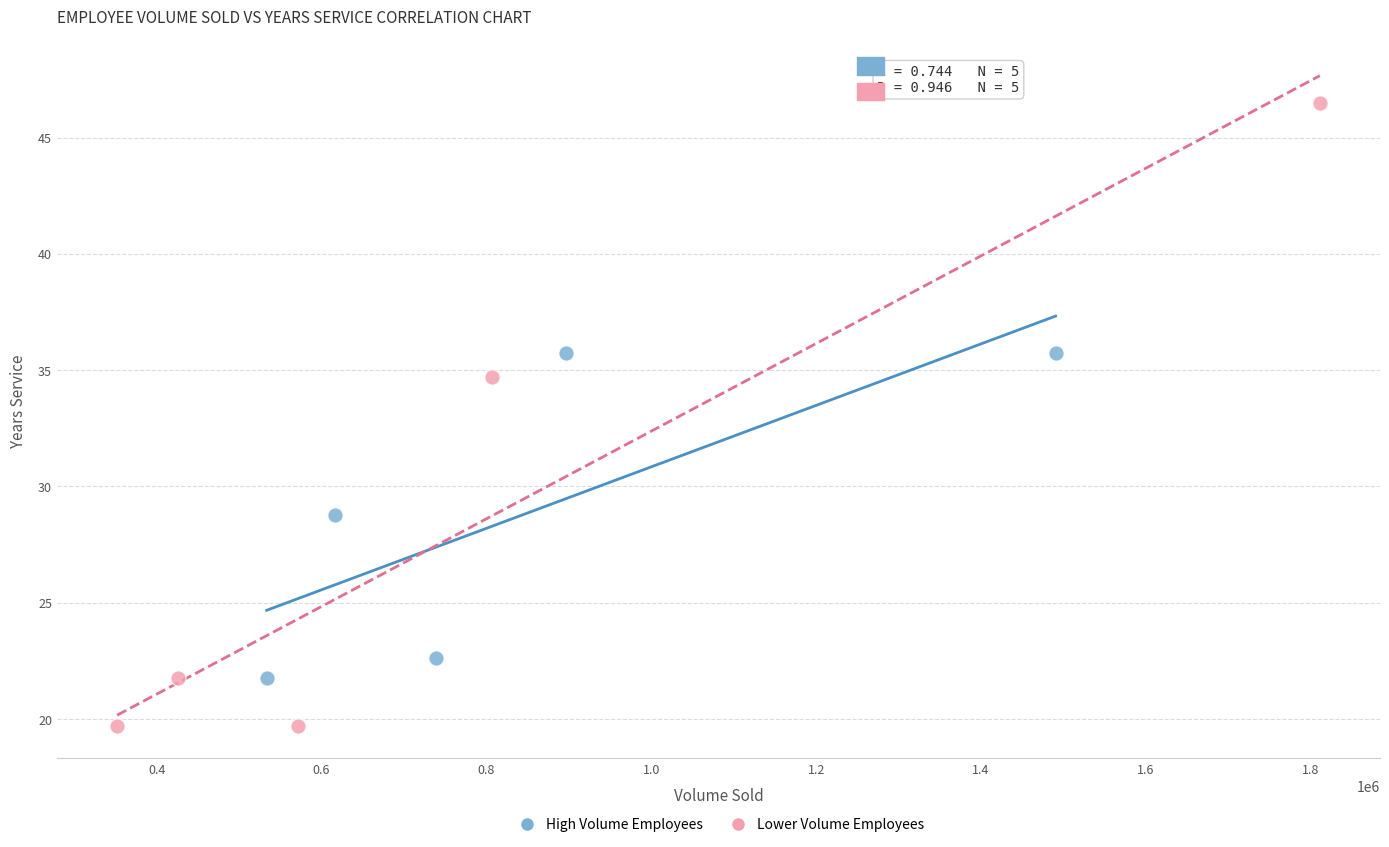

Which series has the largest Y range (max minus min)?

Lower Volume Employees